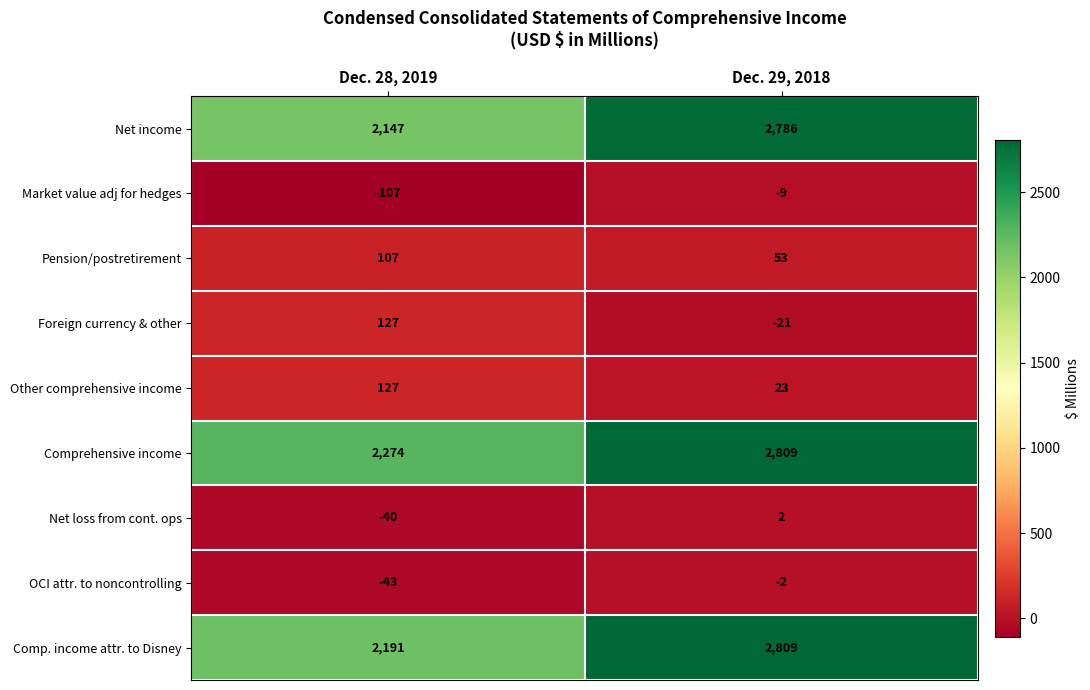

How many data points does each series have?

2